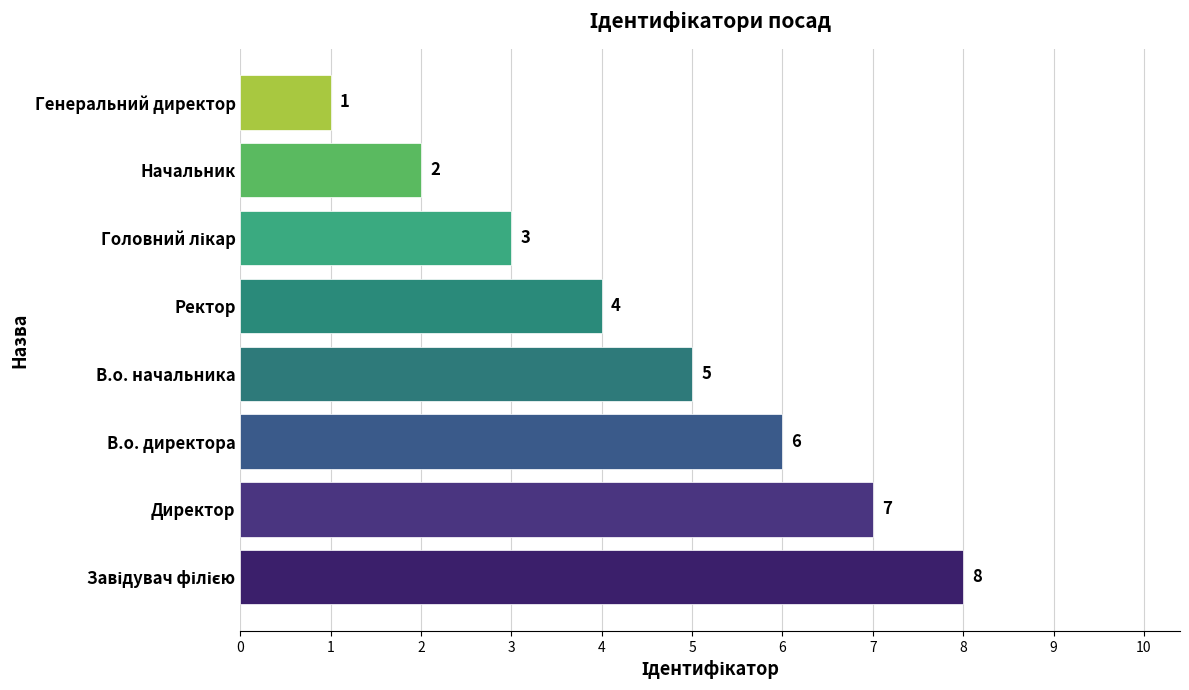

Reading bottom to top, list all the values displayed in this chart.

8	7	6	5	4	3	2	1